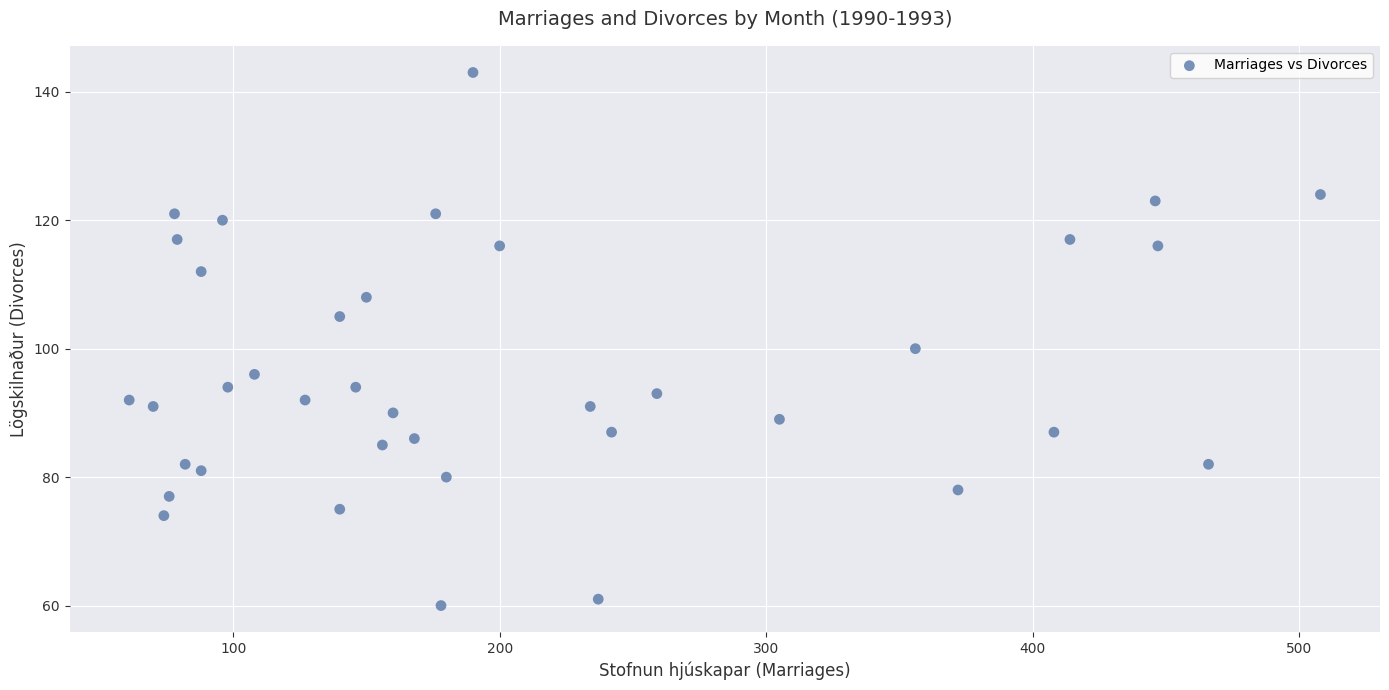

What is the range of Y values (max minus min)?

83